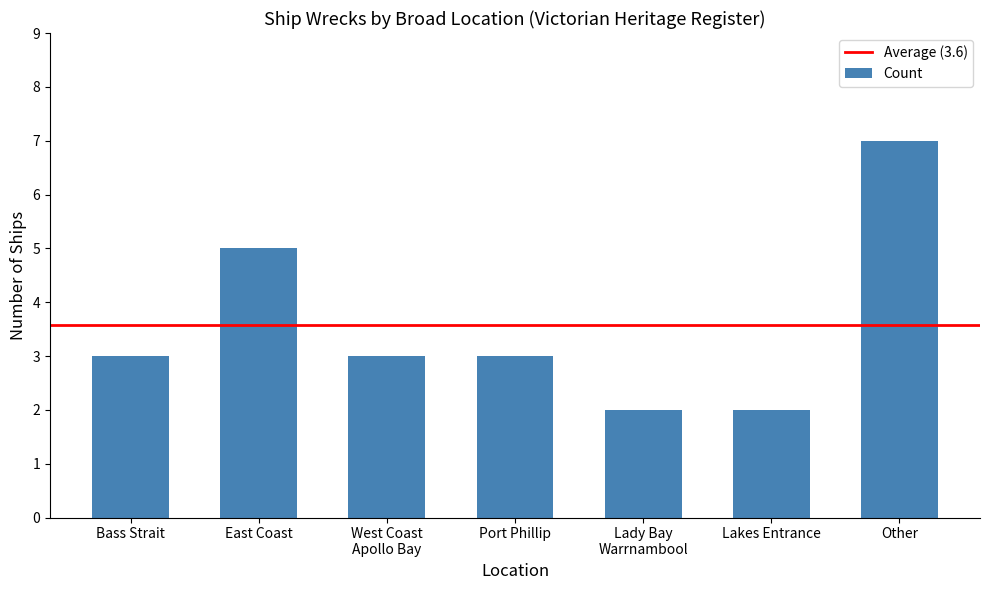

What is the approximate value at Other?

7